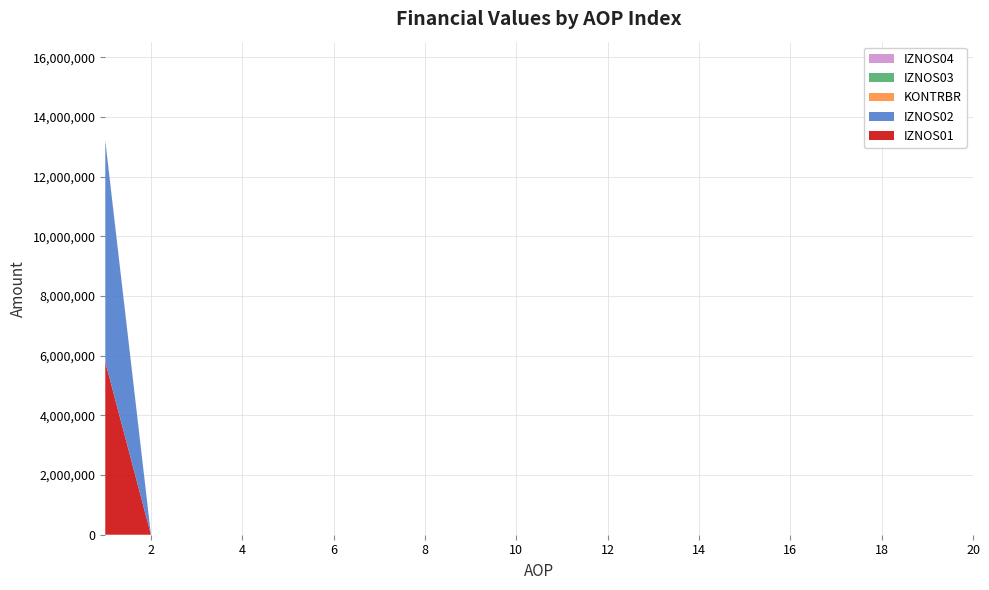

Does the chart have visible grid lines?

Yes